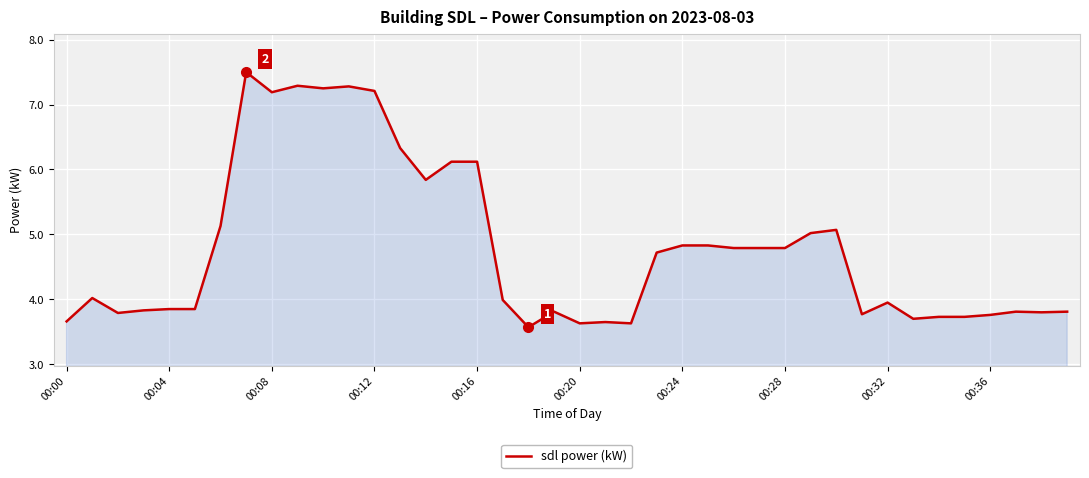

What is the smallest value displayed?

3.6